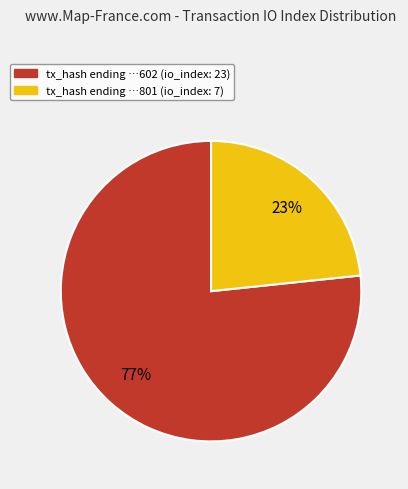

Approximately how many times larger is the value at tx_hash ending …801 (io_index: 7) compared to tx_hash ending …602 (io_index: 23)?

0.3